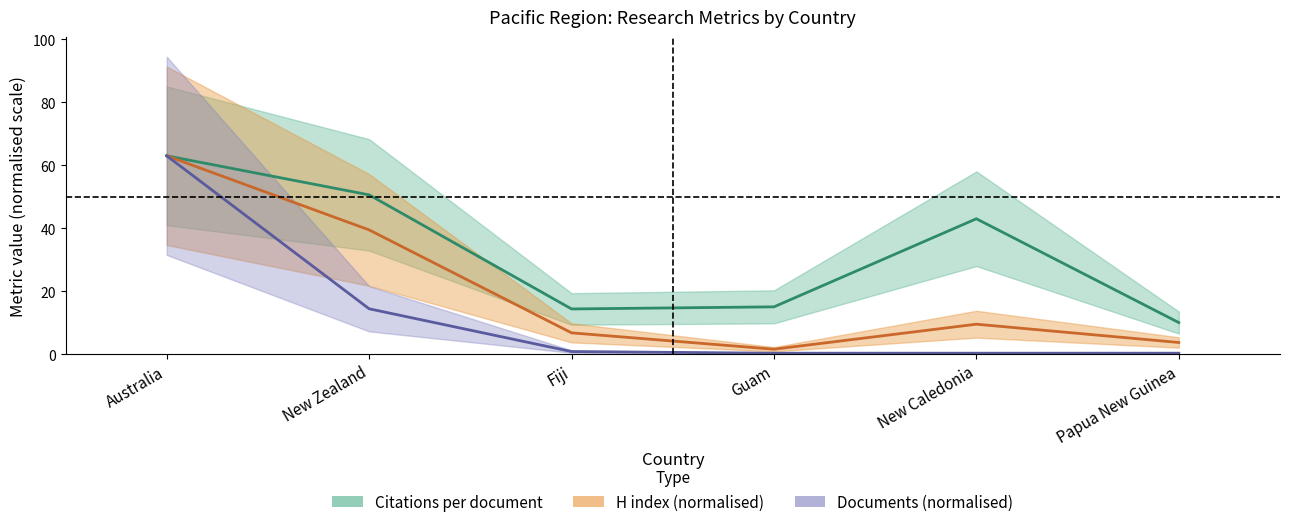

How many values in the Citations per document series exceed 43?

2